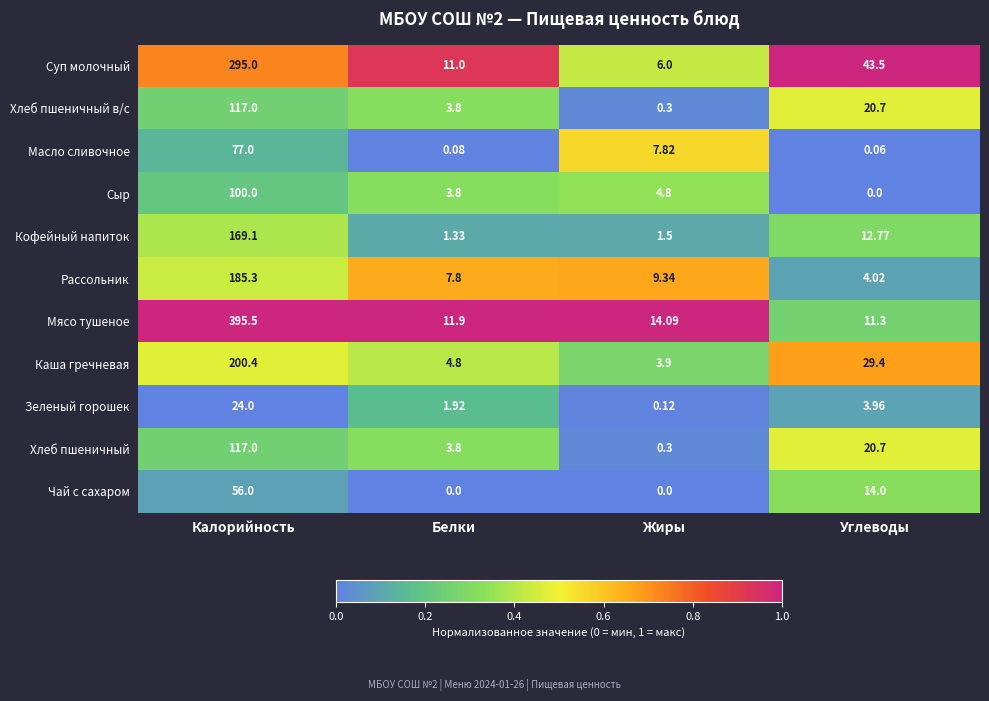

List the labels in order of Масло сливочное value, smallest first.

Углеводы, Белки, Жиры, Калорийность